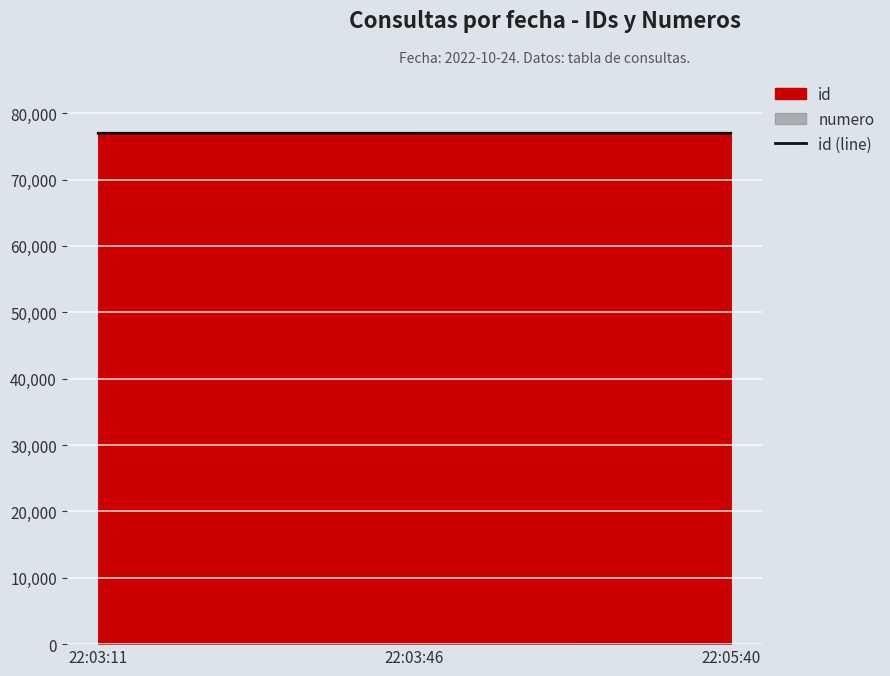

List the labels in order of value, smallest first.

22:03:11, 22:03:46, 22:05:40